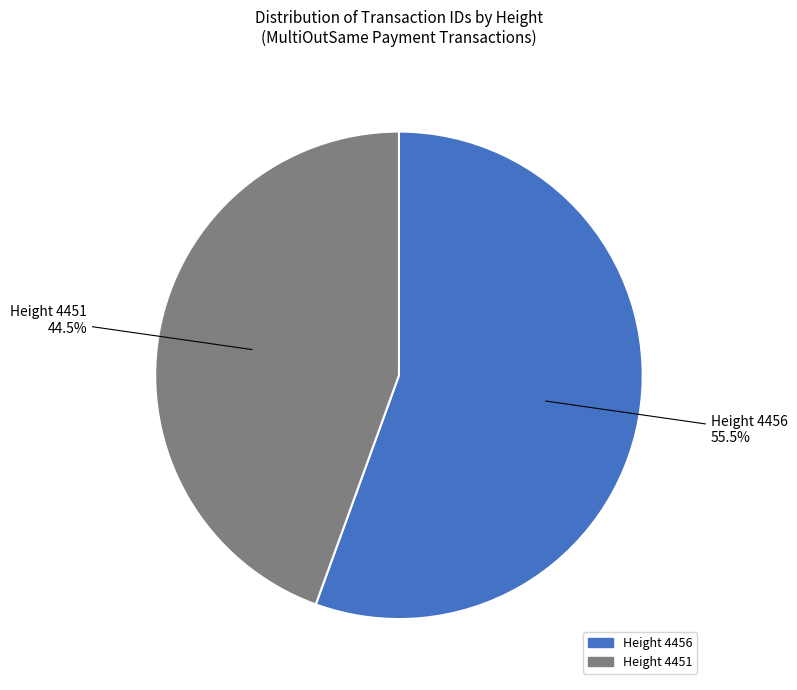

Which category has the smallest portion of the pie?

Height 4451